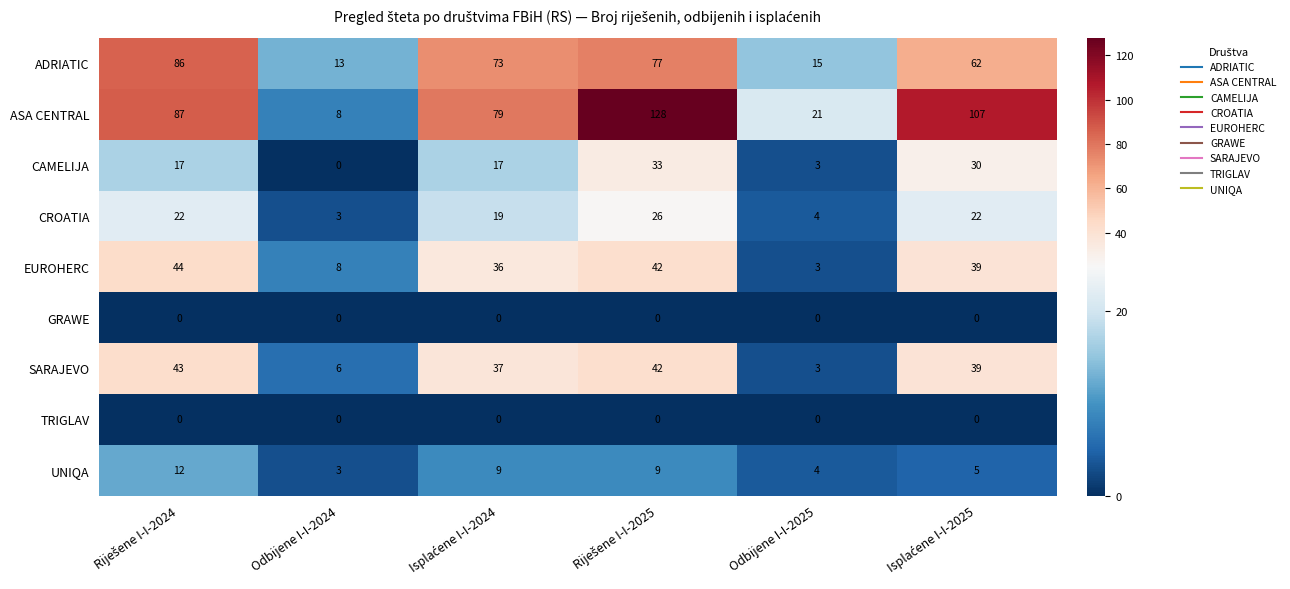

Between Odbijene I-I-2024 and Odbijene I-I-2025, which series saw the biggest shift?

ASA CENTRAL